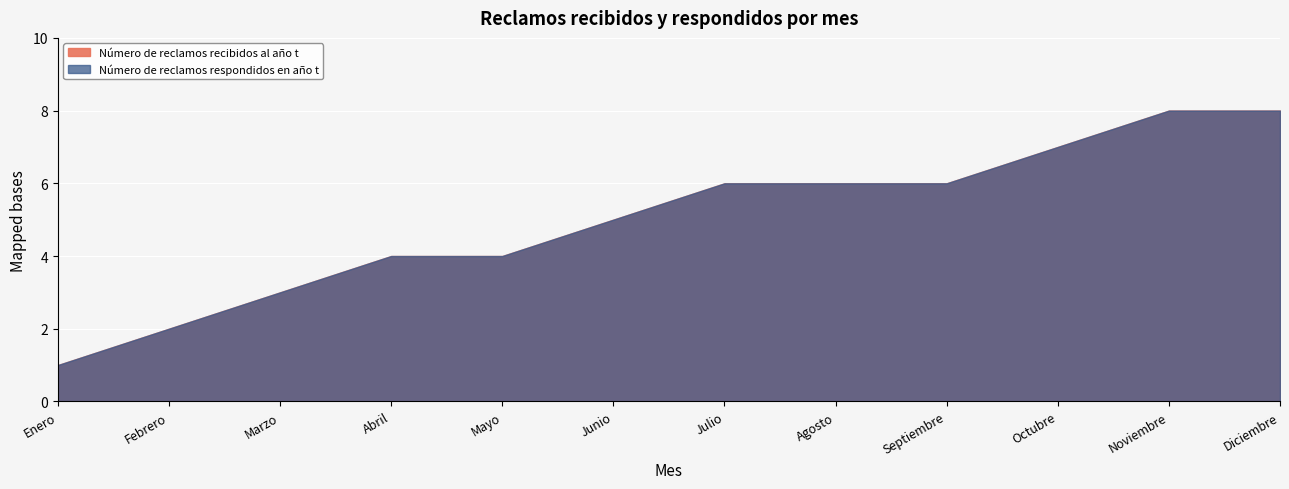

Is the value of Número de reclamos recibidos al año t at Diciembre greater than the value of Número de reclamos respondidos en año t at Enero?

Yes